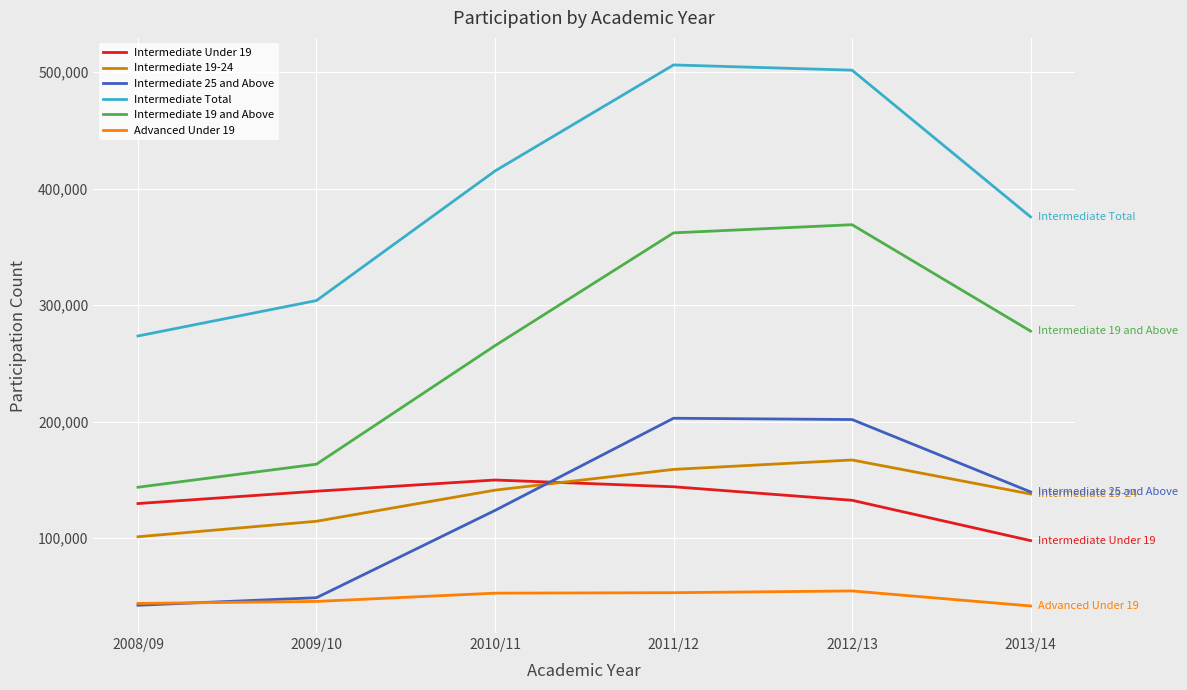

What is the minimum value for Intermediate 19 and Above?

143800